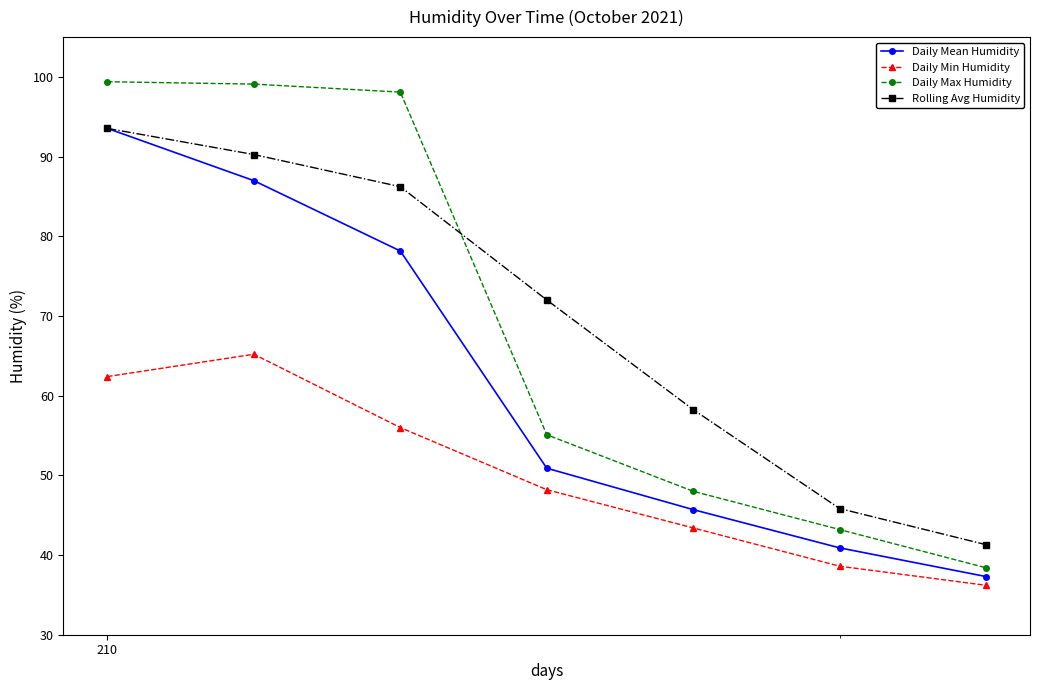

How many lines are shown in the chart?

4